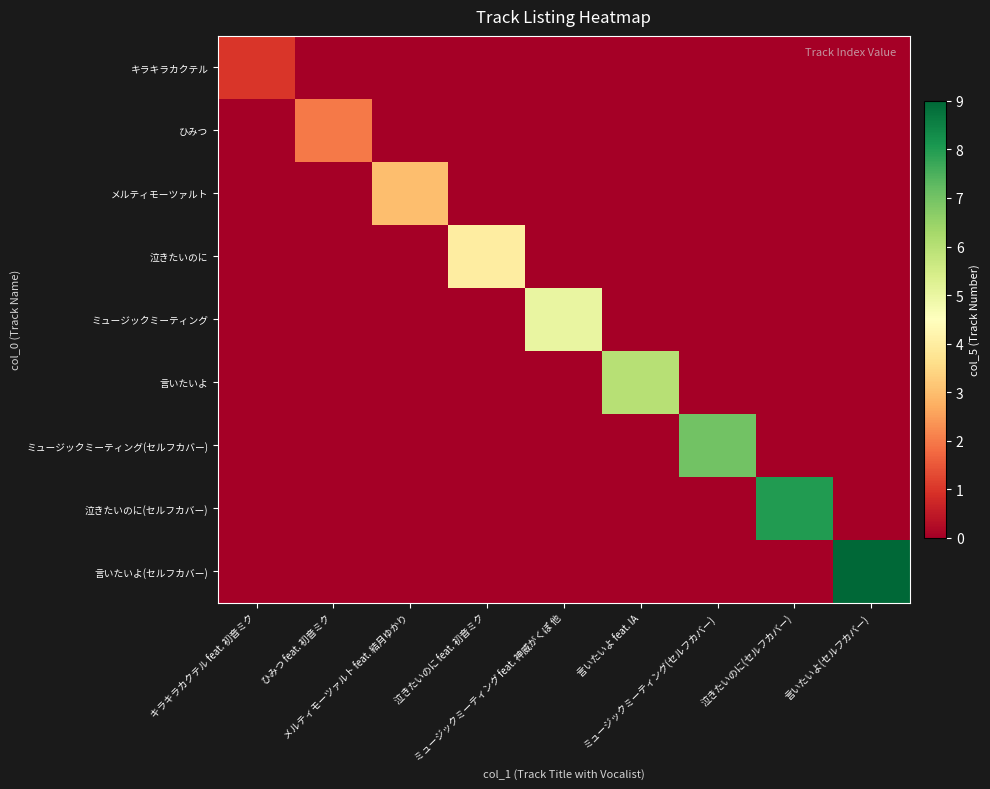

List the series in order of their peak value, highest first.

言いたいよ(セルフカバー), 泣きたいのに(セルフカバー), ミュージックミーティング(セルフカバー), 言いたいよ, ミュージックミーティング, 泣きたいのに, メルティモーツァルト, ひみつ, キラキラカクテル